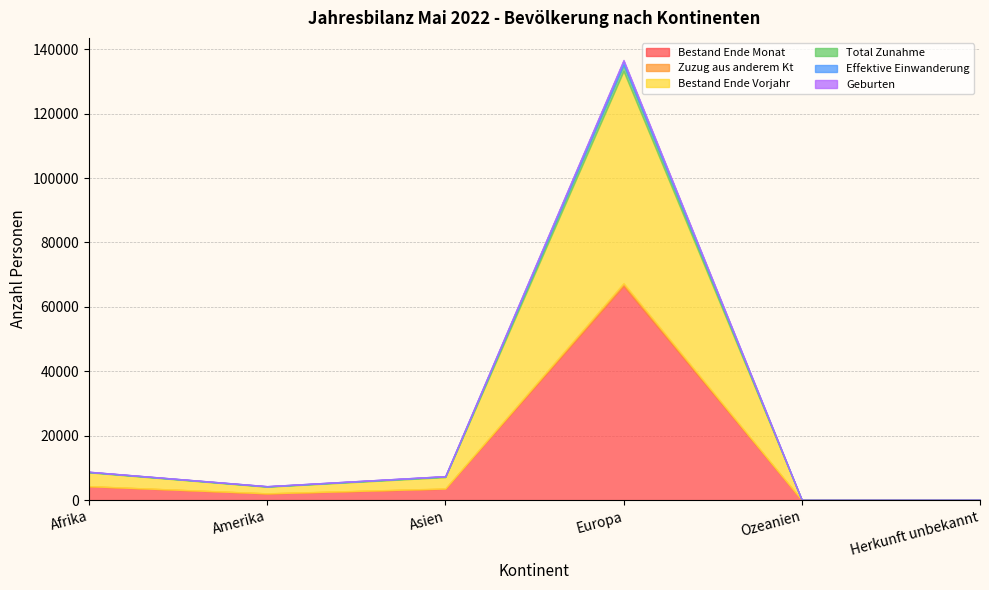

Rank the series at Herkunft unbekannt from lowest to highest value.

Zuzug aus anderem Kt, Total Zunahme, Effektive Einwanderung, Geburten, Bestand Ende Vorjahr, Bestand Ende Monat